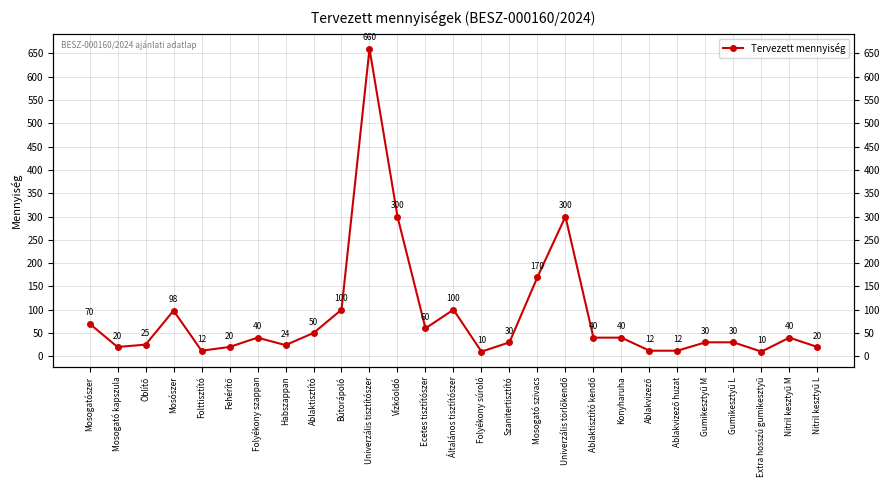

How many categories are shown in the chart?

27